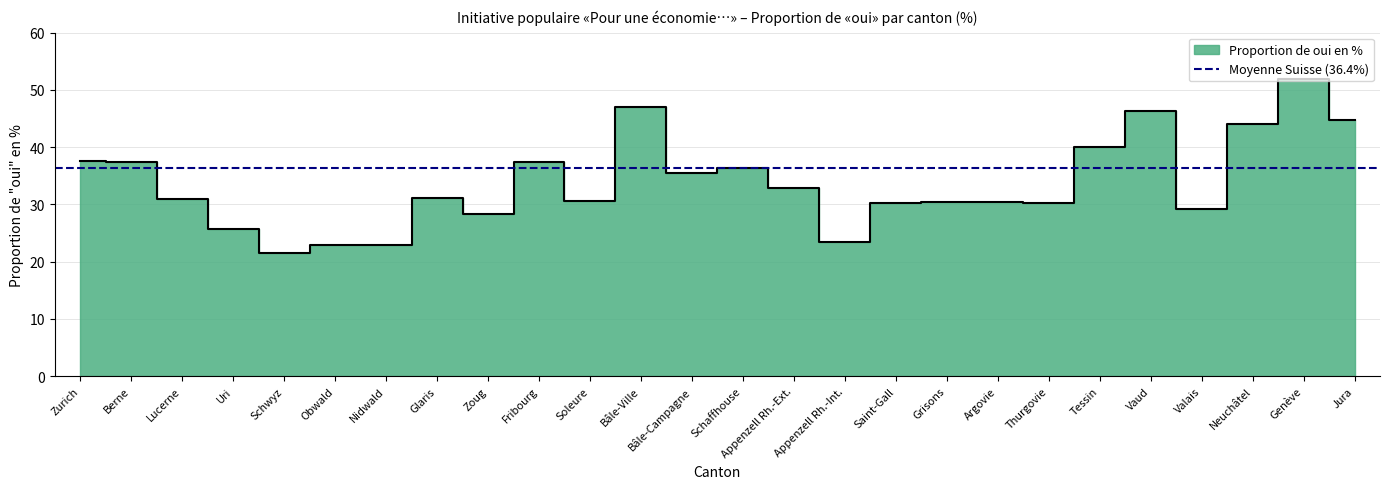

Reading left to right, extract all data points from this chart.

Zurich=37.7	Berne=37.4	Lucerne=31.0	Uri=25.8	Schwyz=21.5	Obwald=22.9	Nidwald=22.8	Glaris=31.2	Zoug=28.4	Fribourg=37.4	Soleure=30.7	Bâle-Ville=47.0	Bâle-Campagne=35.5	Schaffhouse=36.4	Appenzell Rh.-Ext.=32.8	Appenzell Rh.-Int.=23.5	Saint-Gall=30.3	Grisons=30.4	Argovie=30.3	Thurgovie=30.3	Tessin=40.0	Vaud=46.3	Valais=29.2	Neuchâtel=44.1	Genève=51.9	Jura=44.8